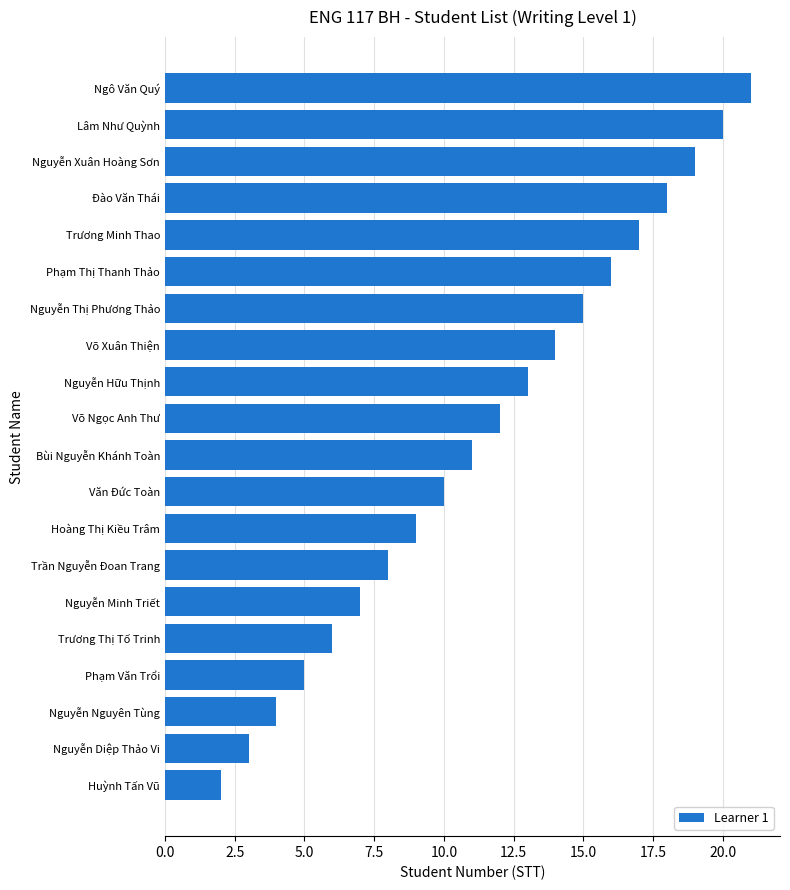

Rank the categories by value from lowest to highest.

Huỳnh Tấn Vũ, Nguyễn Diệp Thảo Vi, Nguyễn Nguyên Tùng, Phạm Văn Trổi, Trương Thị Tố Trinh, Nguyễn Minh Triết, Trần Nguyễn Đoan Trang, Hoàng Thị Kiều Trâm, Văn Đức Toàn, Bùi Nguyễn Khánh Toàn, Võ Ngọc Anh Thư, Nguyễn Hữu Thịnh, Võ Xuân Thiện, Nguyễn Thị Phương Thảo, Phạm Thị Thanh Thảo, Trương Minh Thao, Đào Văn Thái, Nguyễn Xuân Hoàng Sơn, Lâm Như Quỳnh, Ngô Văn Quý